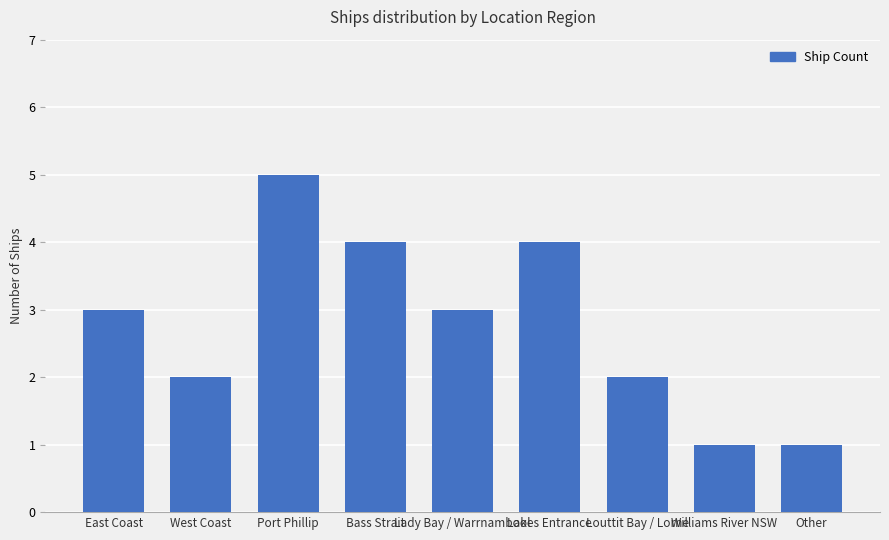

Is it true that the value at West Coast is 1?

False